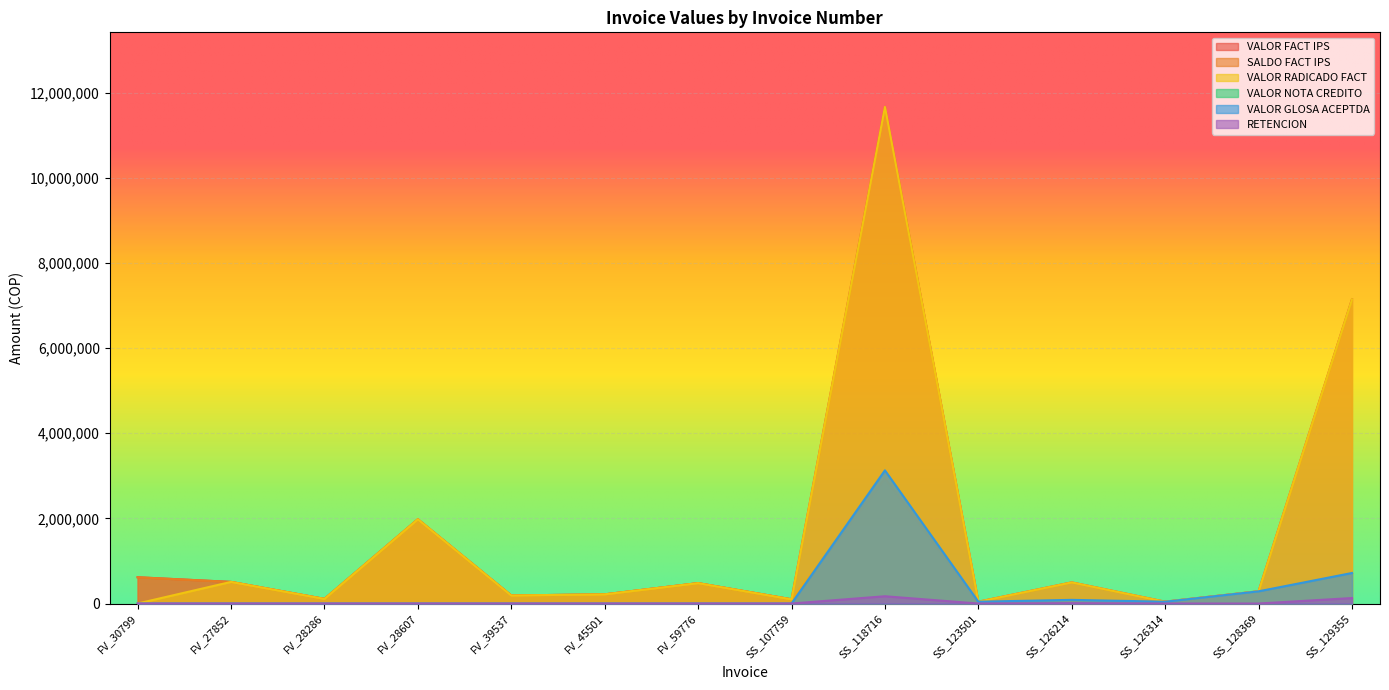

True or false: VALOR GLOSA ACEPTDA has more than 1 points higher than both neighbors.

True